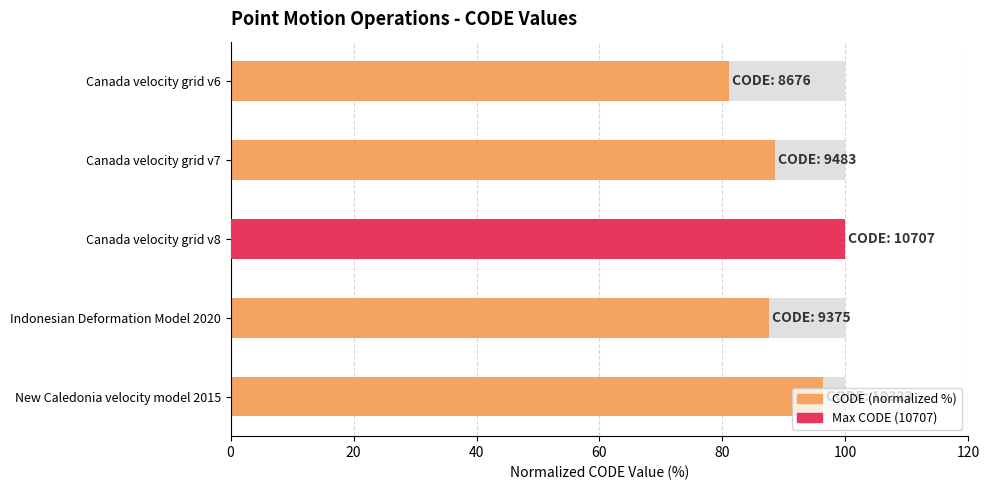

What is the smallest value displayed?

81.0